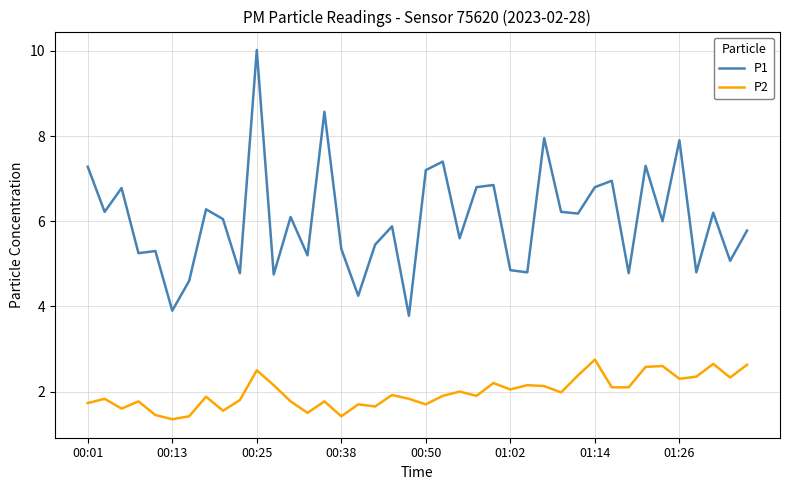

Which series has the largest total across all categories?

P1